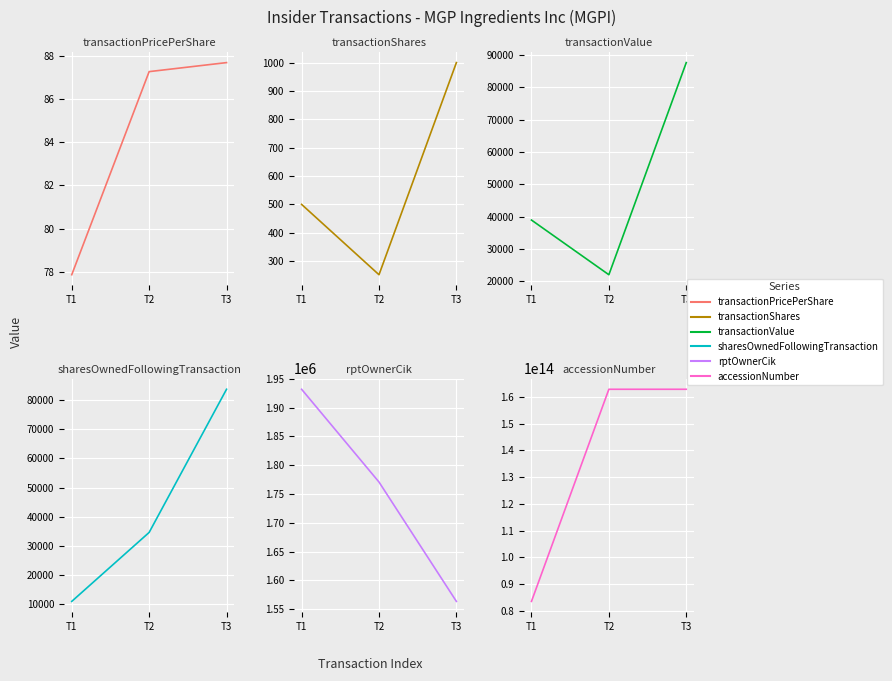

What is the difference between the maximum and minimum values in the transactionShares series?

748.0